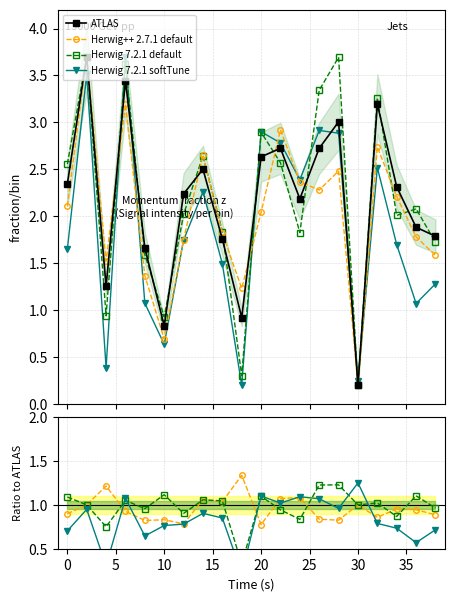

True or false: Herwig++ 2.7.1 default has more than 2 interior local peaks.

True